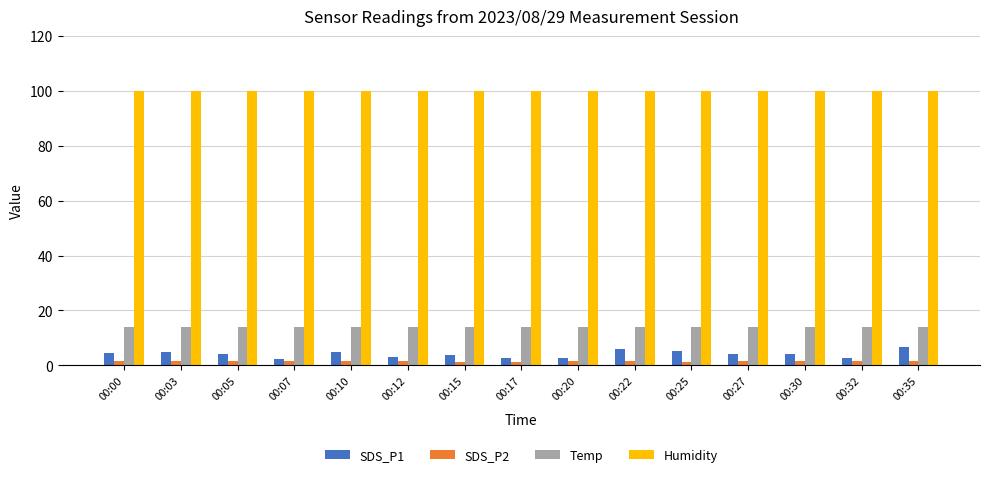

What is the sum of the Humidity values at 00:15 and 00:17?

199.8